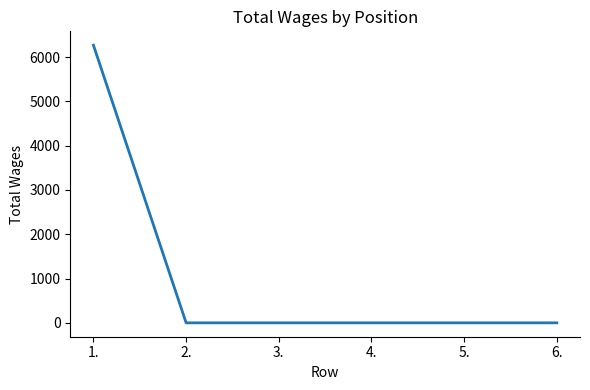

What is the greatest value displayed?

6266